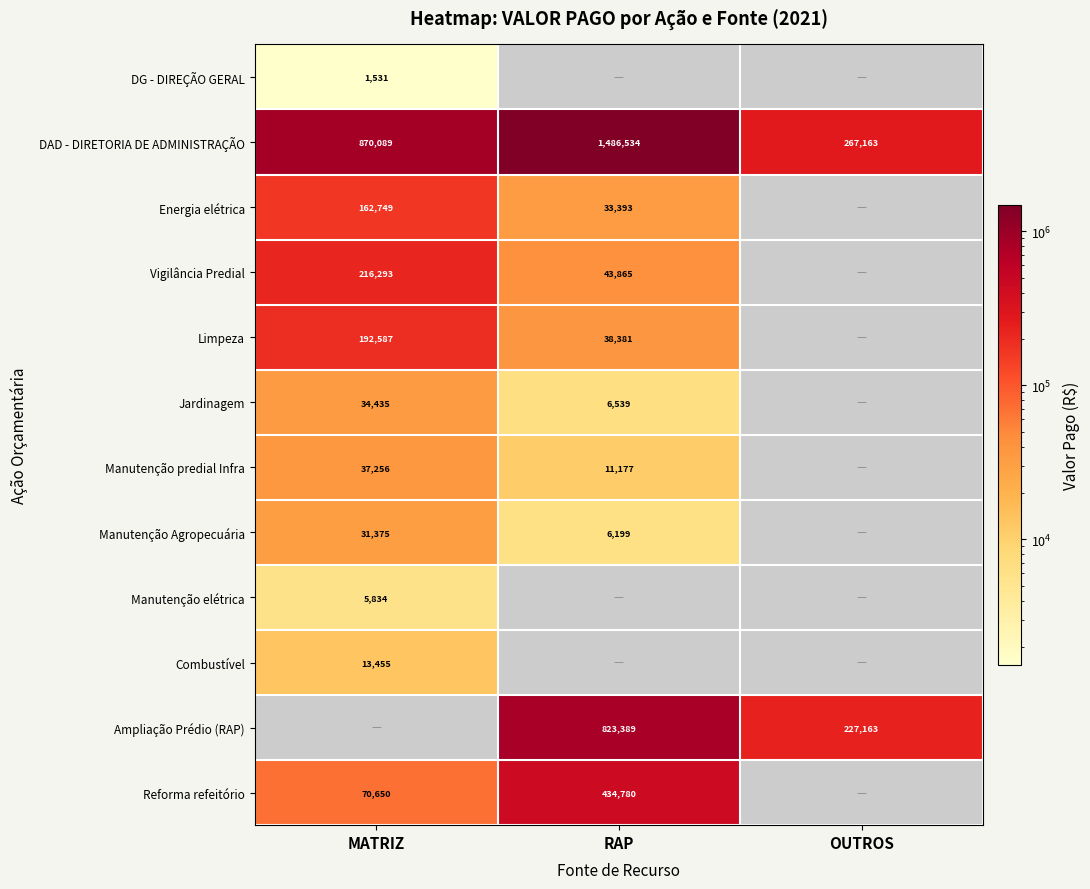

Is the value of DAD - DIRETORIA DE ADMINISTRAÇÃO at RAP greater than the value of Jardinagem at RAP?

Yes